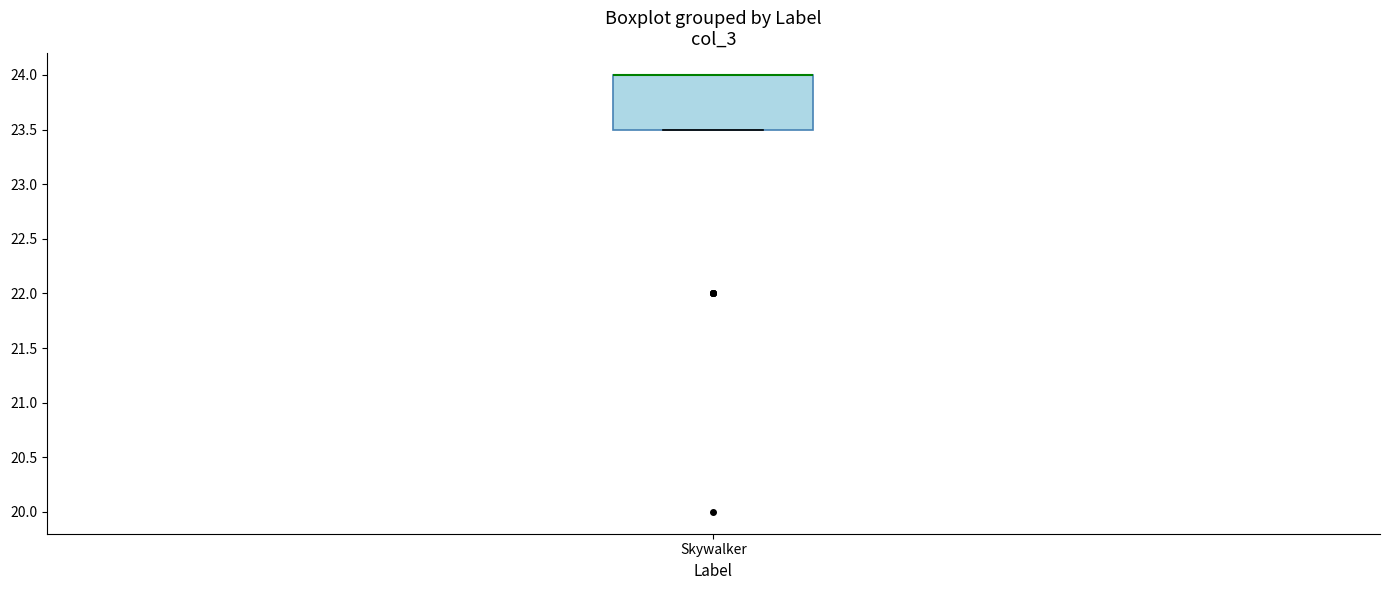

Read this box plot against the y-axis: the position of the median line, the range covered by the box, and the ends of both whiskers. The values are not printed on the chart, so give them approximately, as read against the axis.

median 24.0 (drawn on the box's upper edge), box 23.5 to 24.0, whiskers 23.5 to 24.0